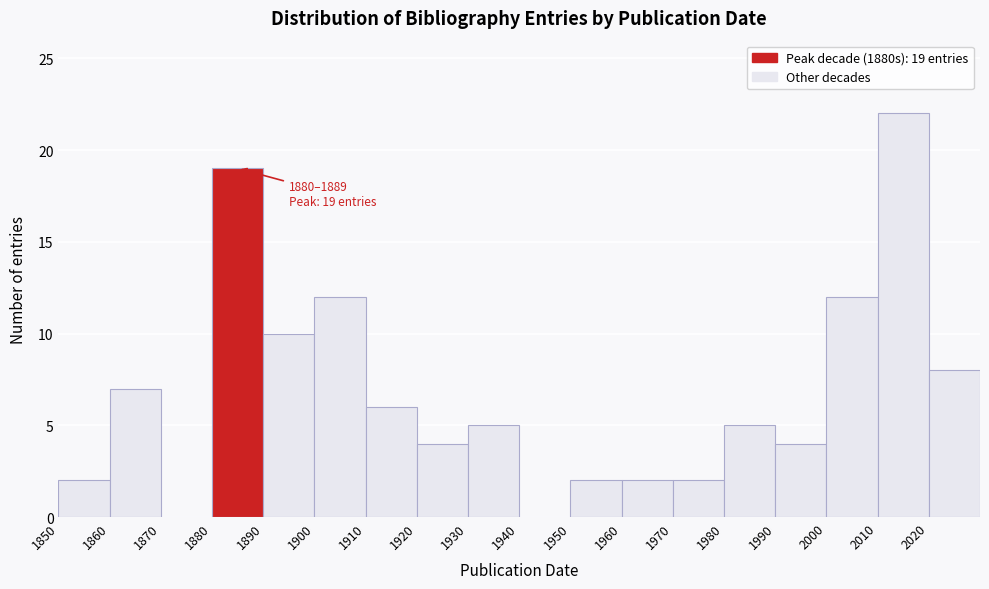

Over which range of the x-axis is the bar tallest?

2010 to 2020